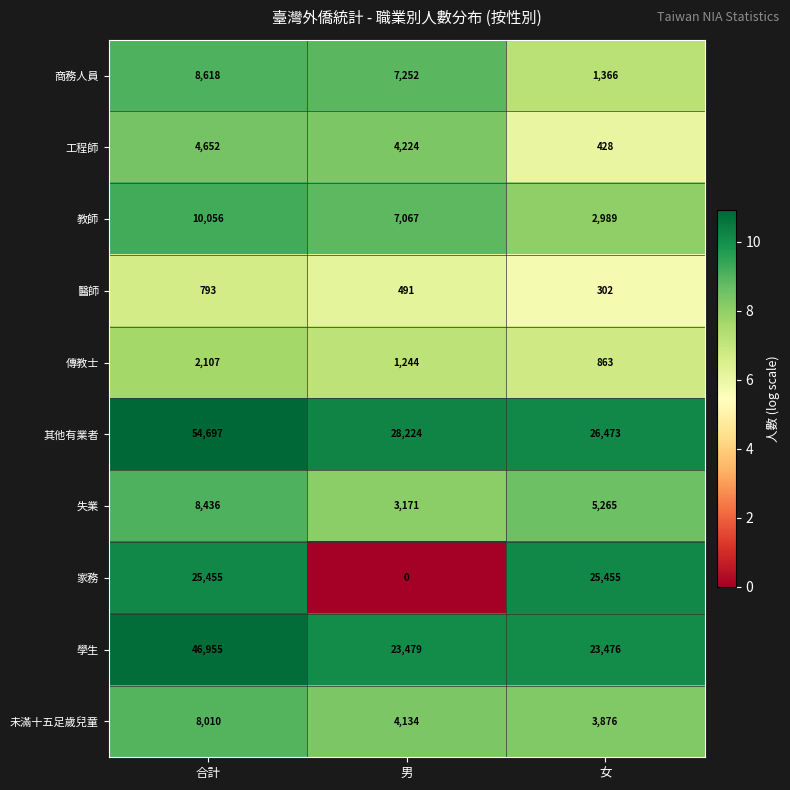

What is the total value across all series at 合計?

169779